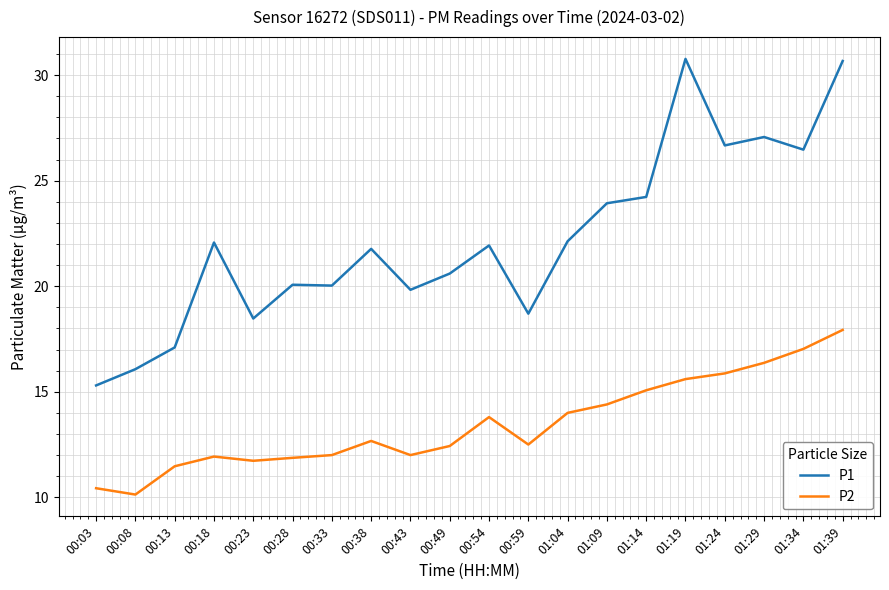

Where does the P1 series first go above 21?

00:18